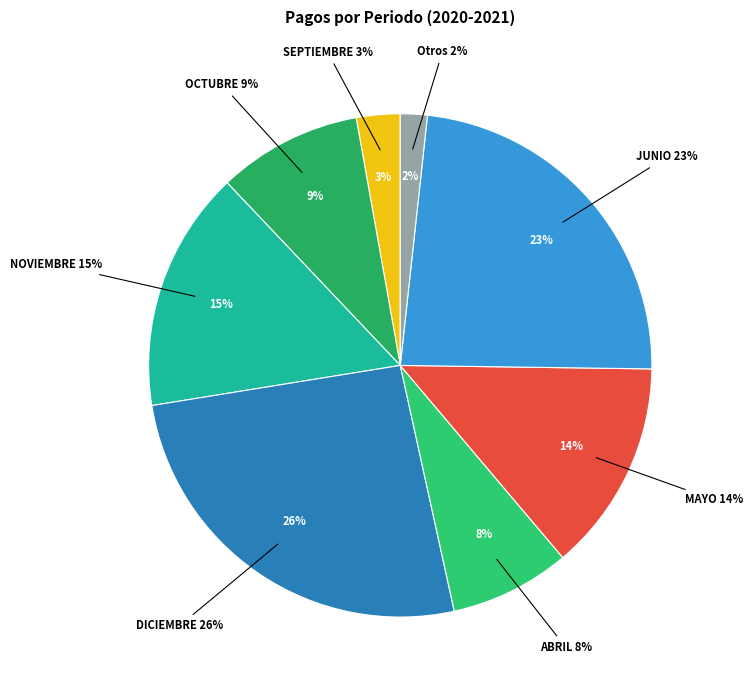

Is it true that MARZO is 11% of the pie?

False